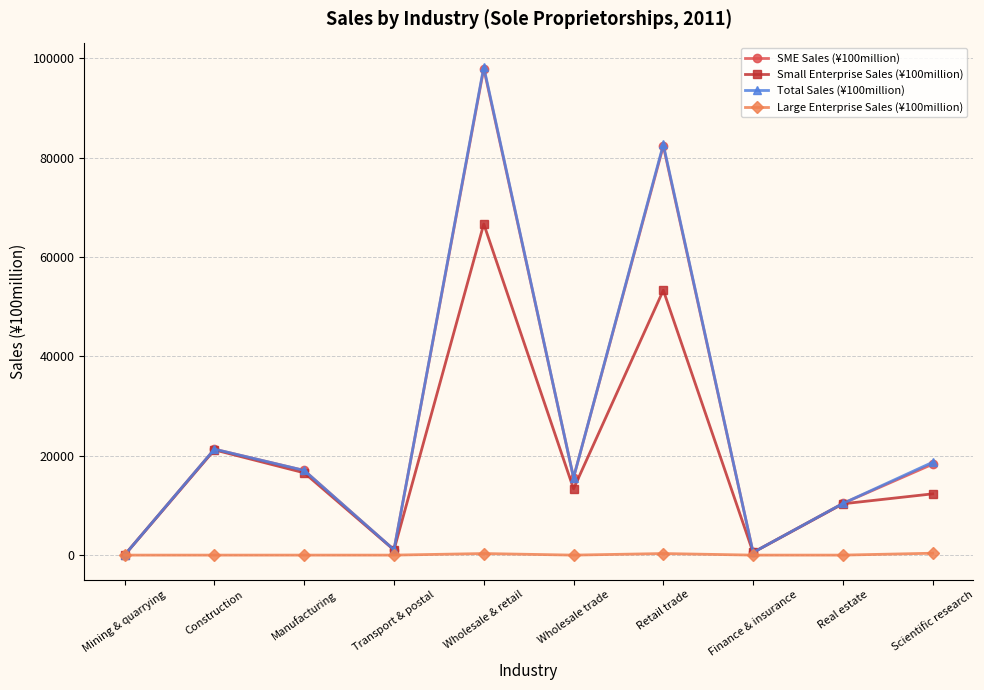

The Total Sales (¥100million) series shows 15595 at Wholesale trade. True or false?

True